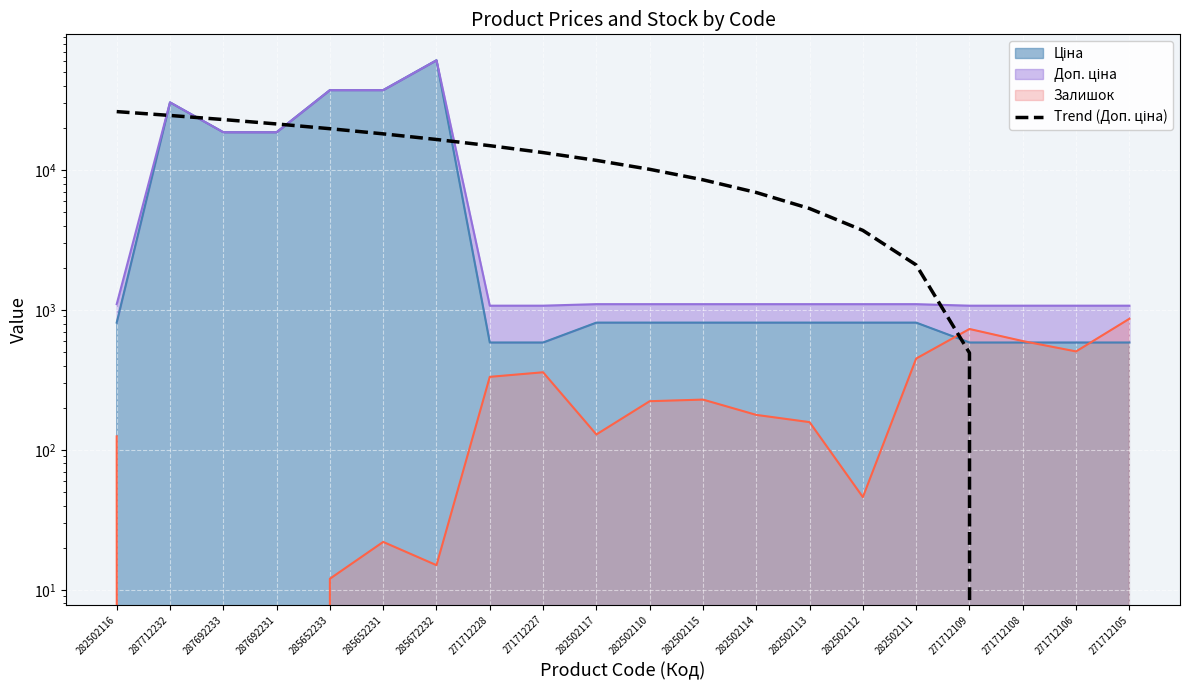

Reading left to right, what are all the values shown in this chart?

282502116=26211.0	287712232=24603.6	287692233=22996.3	287692231=21389.0	285652233=19781.7	285652231=18174.3	285672232=16567.0	271712228=14959.7	271712227=13352.3	282502117=11745.0	282502110=10137.7	282502115=8530.3	282502114=6923.0	282502113=5315.7	282502112=3708.4	282502111=2101.0	271712109=493.7	271712108=-1113.6	271712106=-2721.0	271712105=-4328.3